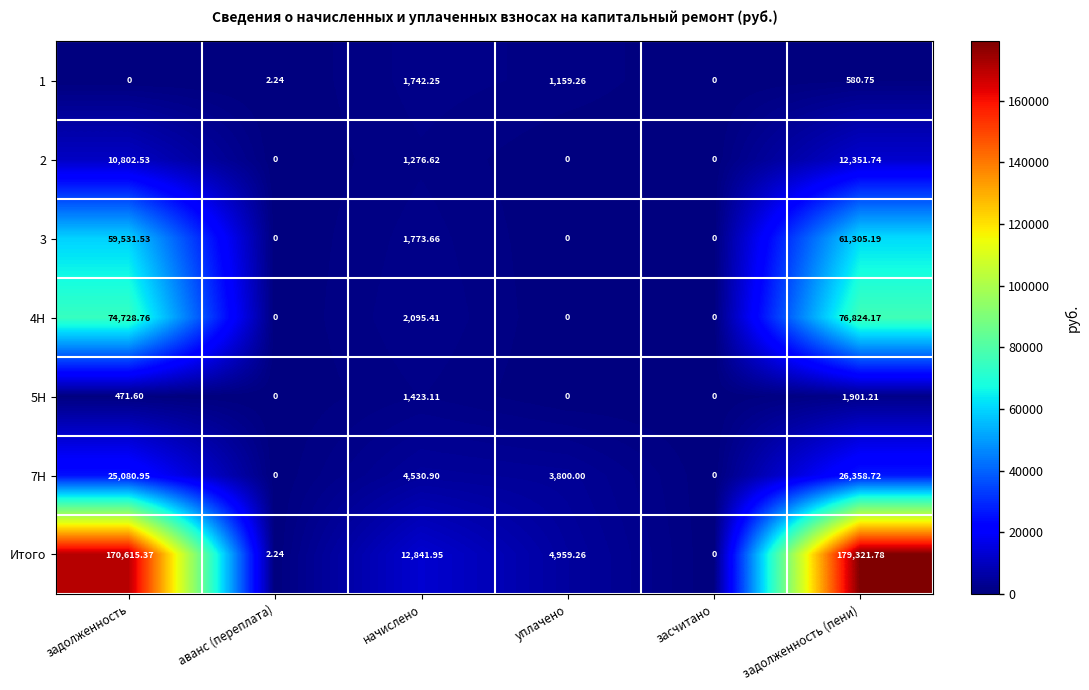

Which series has the widest spread of values?

Итого